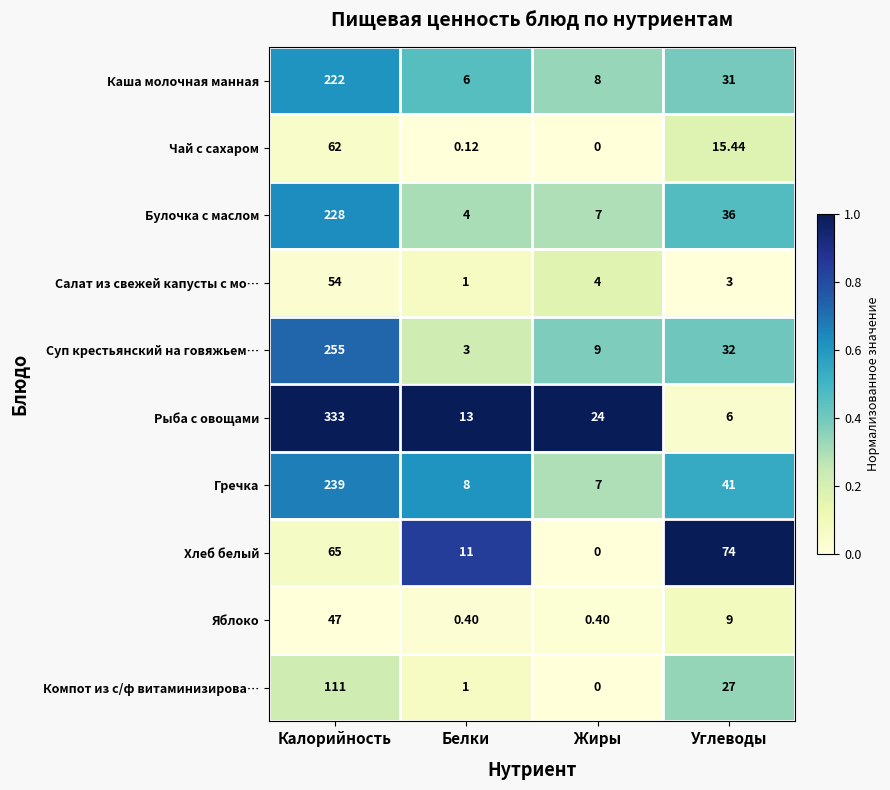

Is the value of Каша молочная манная at Калорийность greater than the value of Салат из свежей капусты с мо… at Калорийность?

Yes